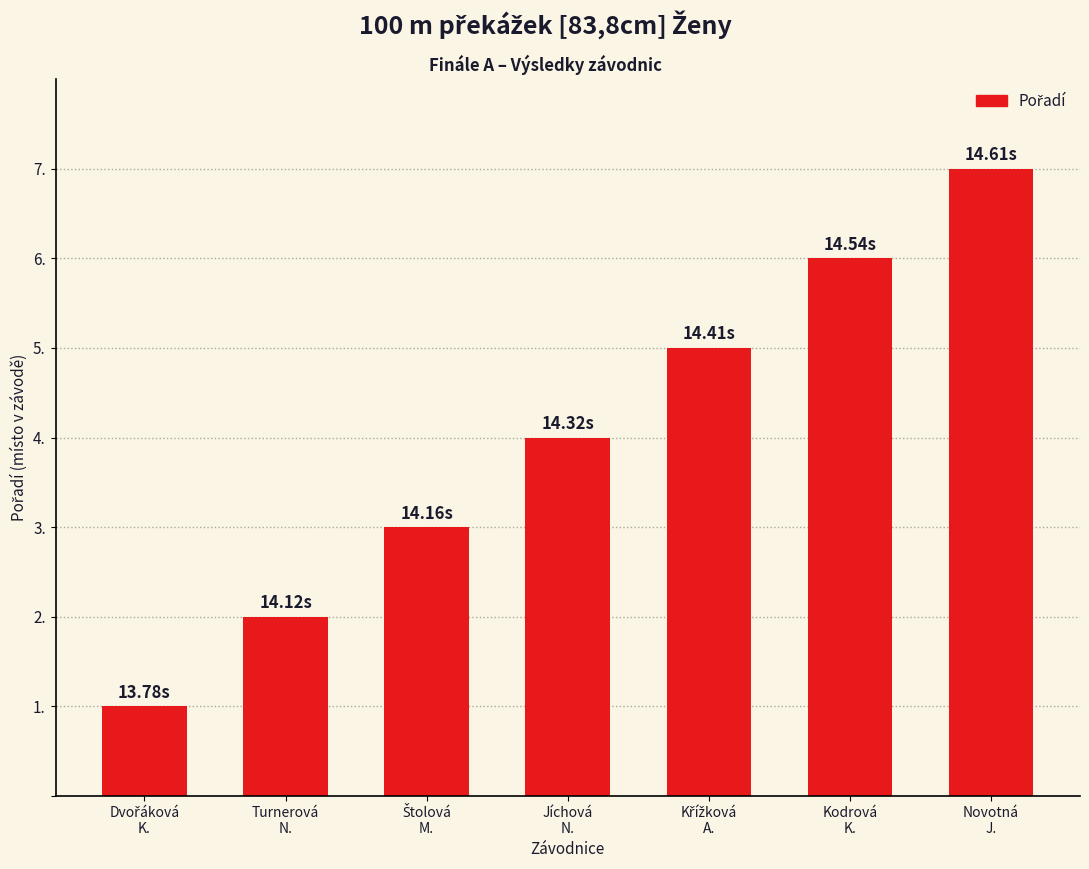

What is the sum of all values?

28